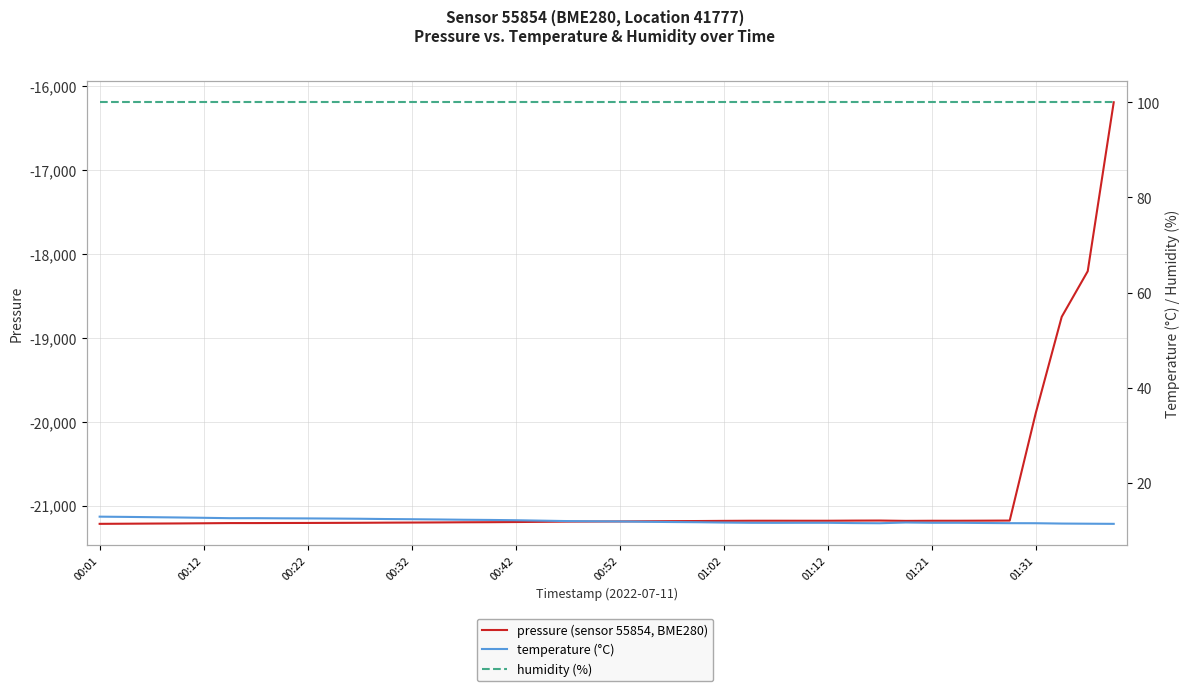

What is the approximate value of pressure (sensor 55854, BME280) at 26?

-21181.3